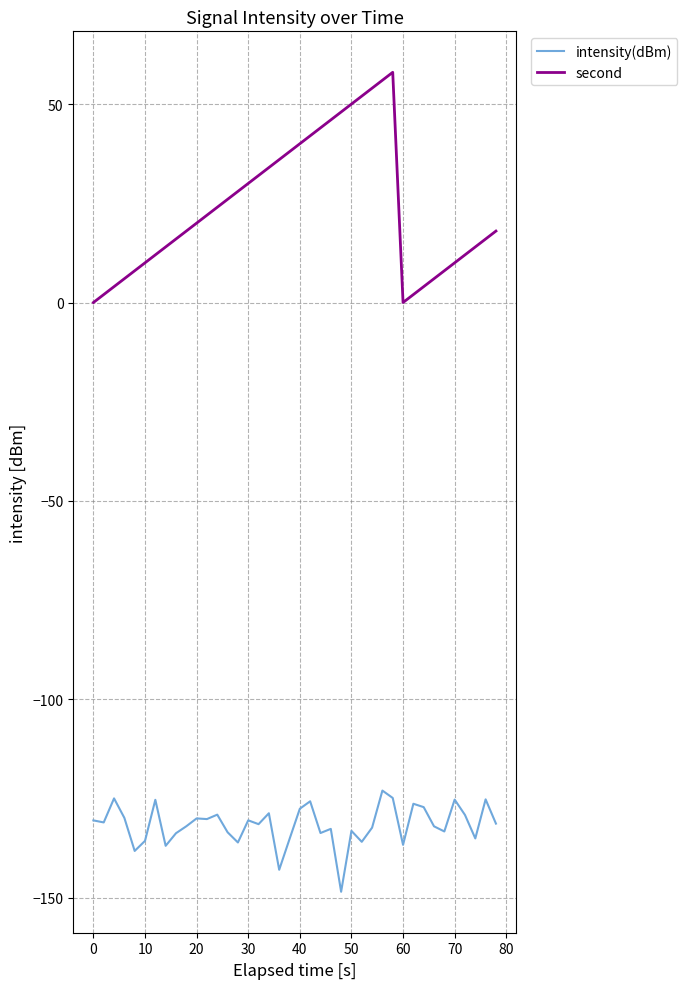

Which series has the largest range (max minus min)?

second